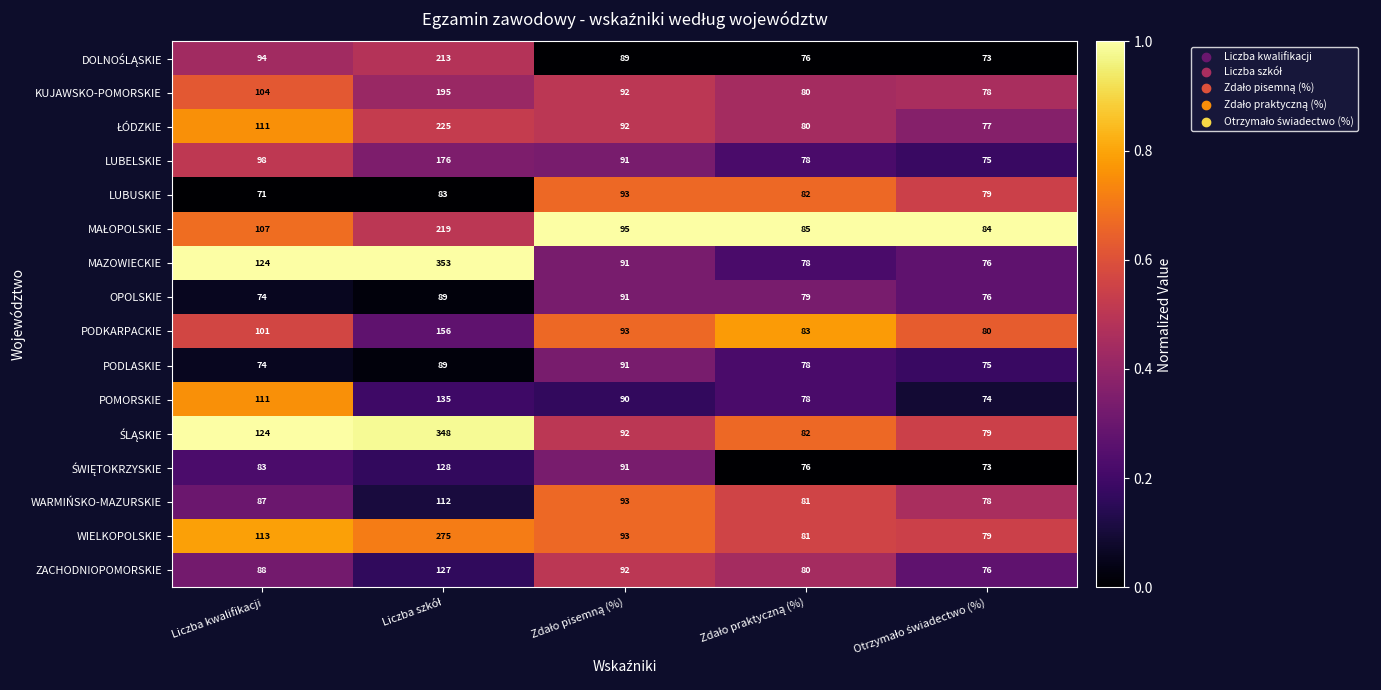

What is the difference between the maximum and minimum values in the WIELKOPOLSKIE series?

196